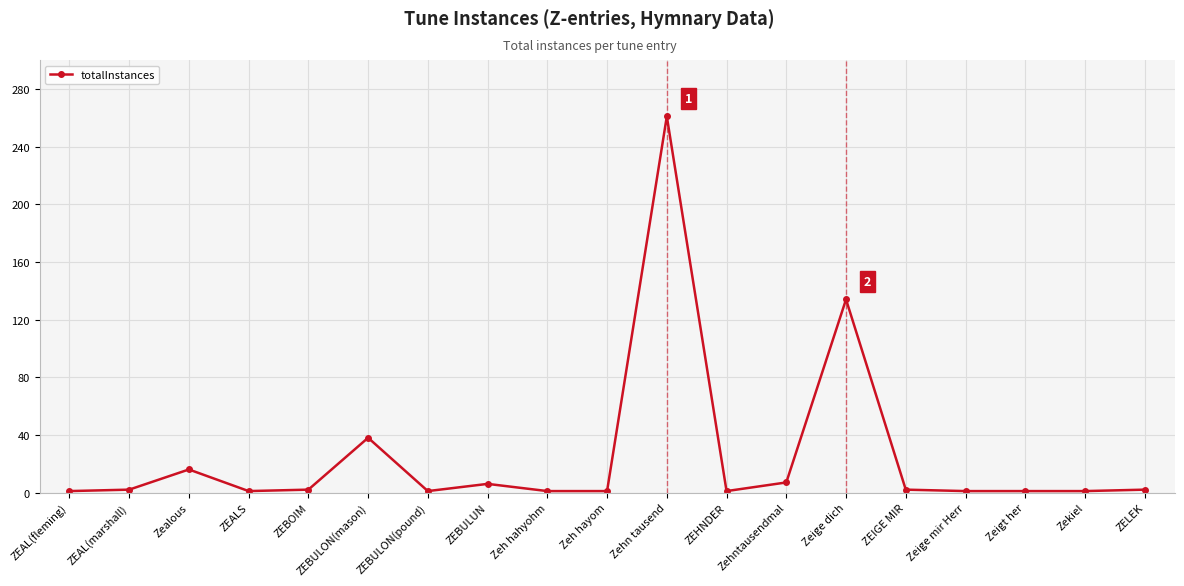

What is the difference between the values at Zeige dich and Zeh hayom?

133